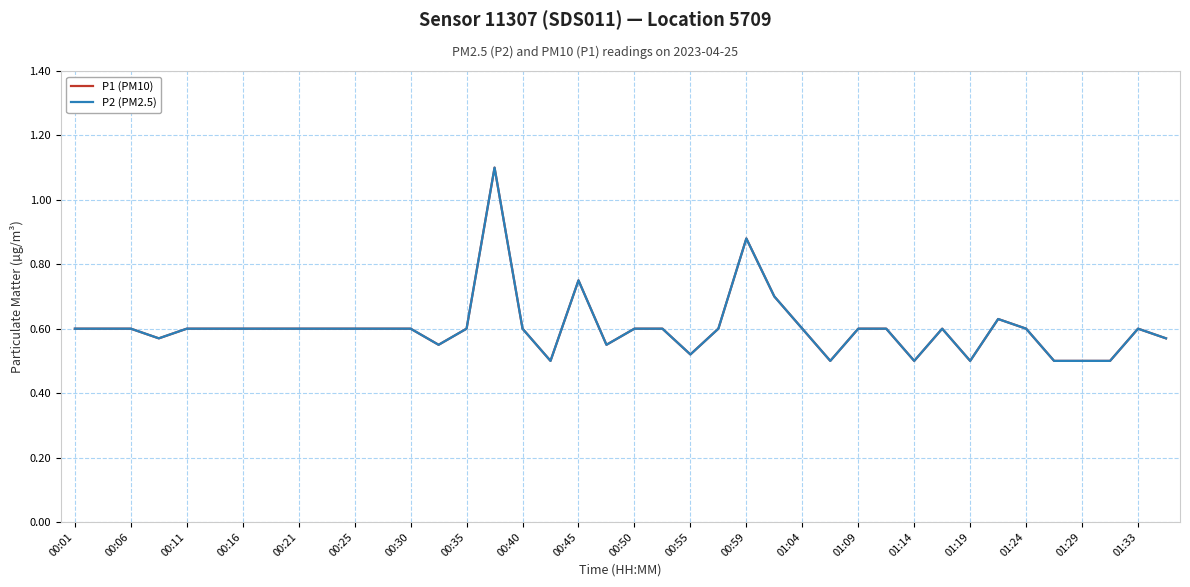

True or false: P1 (PM10) and P2 (PM2.5) cross at least once.

False